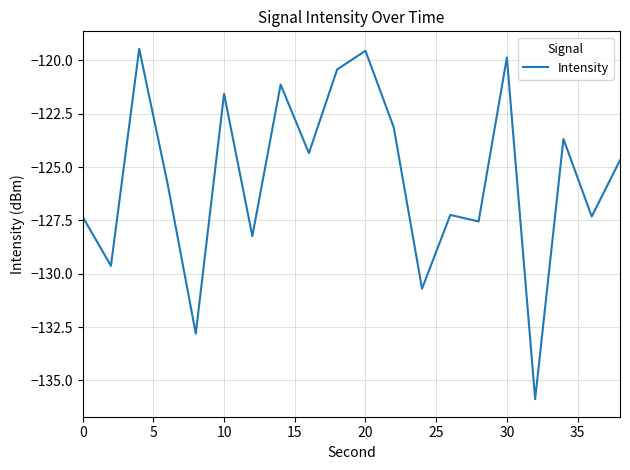

What is the maximum value shown in the chart?

-119.5